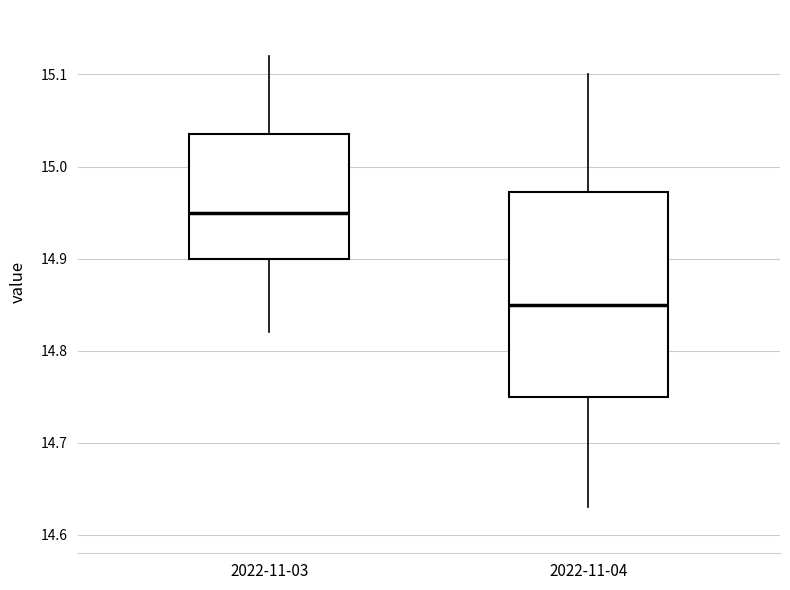

Reading left to right, transcribe this box plot: for each box, give where its median line is, the range the box spans, and where its two whiskers end, as read against the y-axis. The values are not printed on the chart, so give them approximately, as read against the axis.

2022-11-03: median 14.95, box 14.90 to 15.04, whiskers 14.82 to 15.12
2022-11-04: median 14.85, box 14.75 to 14.97, whiskers 14.63 to 15.10